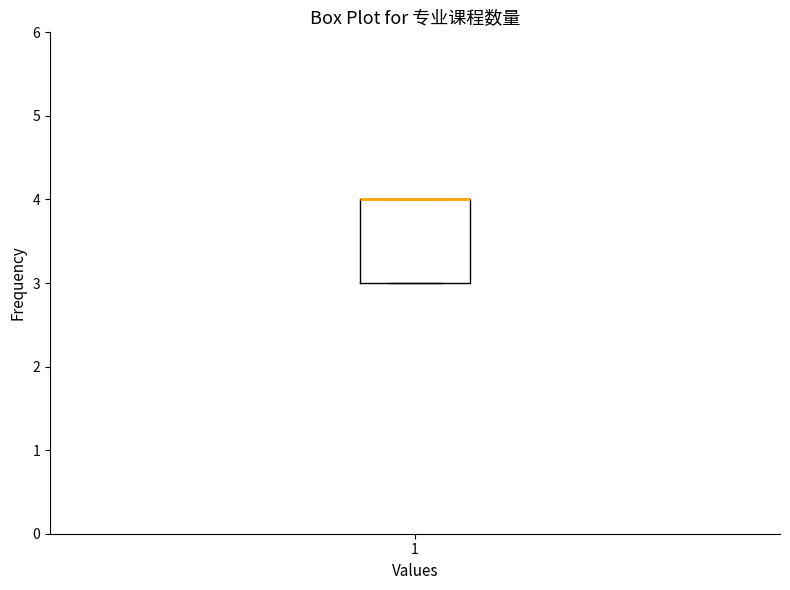

Read this box plot against the y-axis: the position of the median line, the range covered by the box, and the ends of both whiskers. The values are not printed on the chart, so give them approximately, as read against the axis.

median 4 (drawn on the box's upper edge), box 3 to 4, whiskers 3 to 4